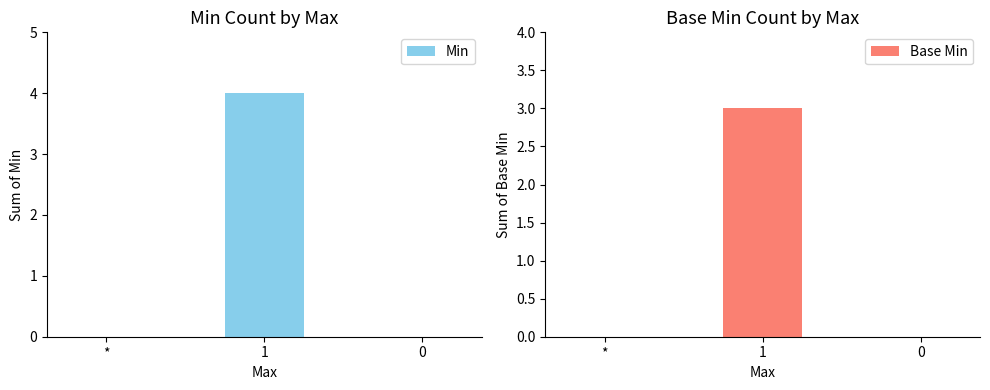

The value of Min at * is 2. True or false?

False